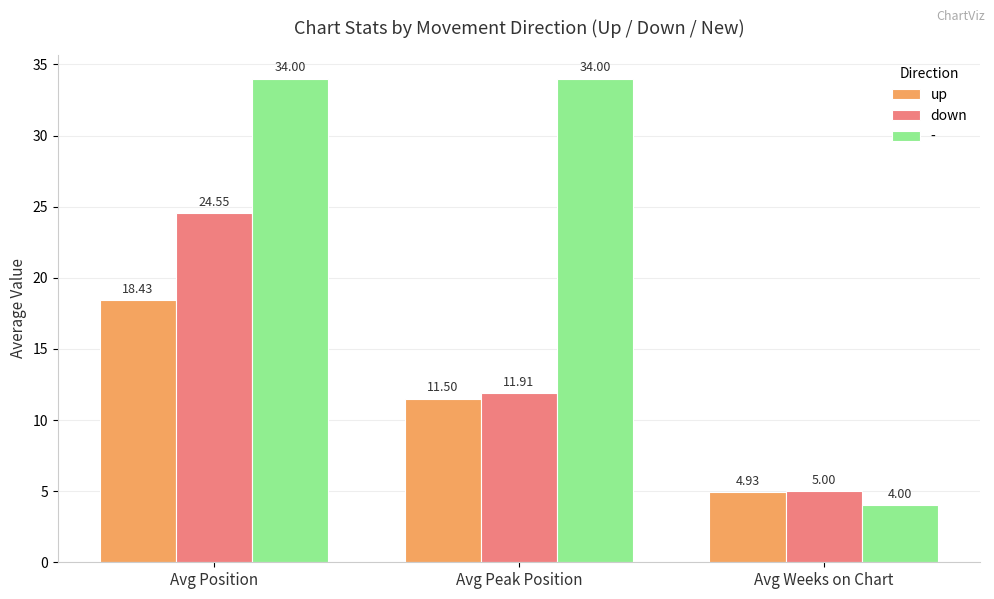

List the series in order of their peak value, highest first.

-, down, up